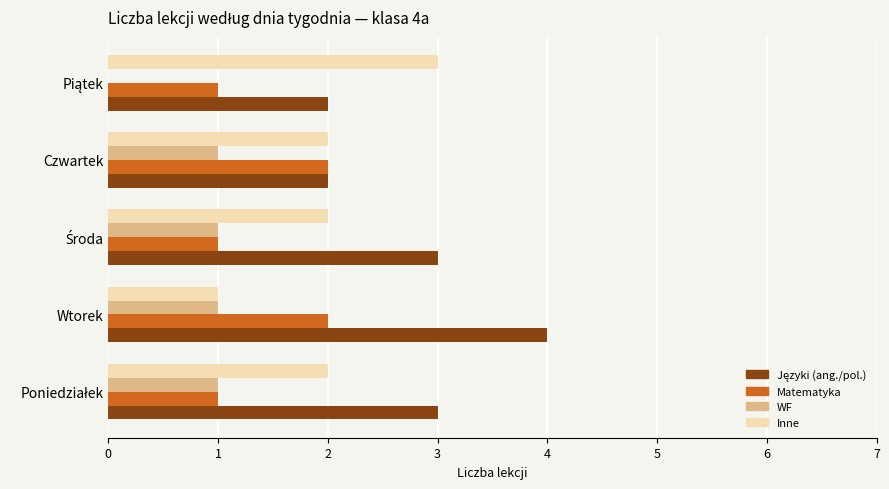

Is it true that Matematyka equals 2 at Wtorek?

True